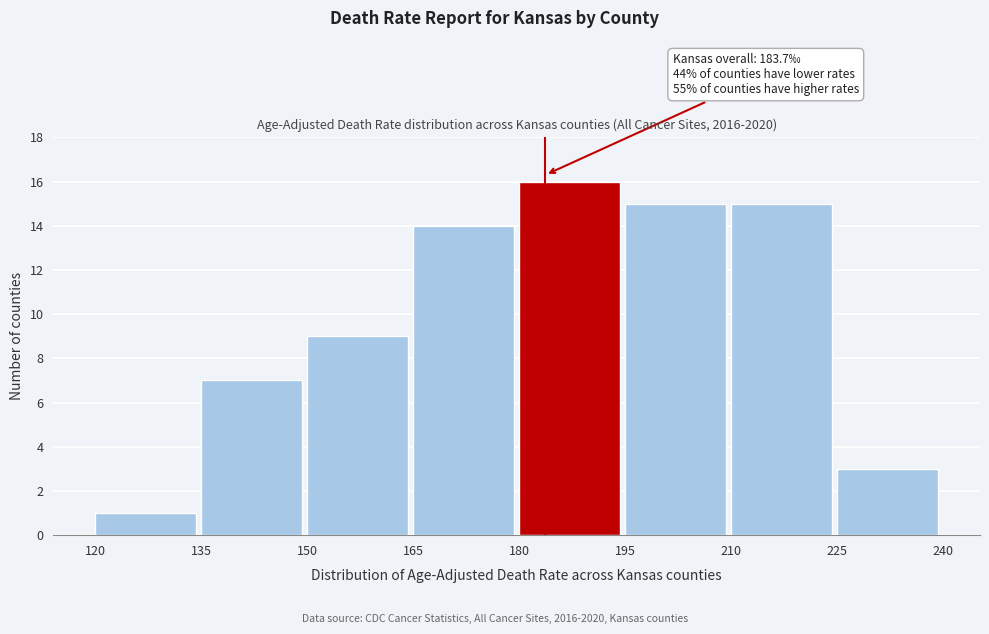

Over which range of the x-axis is the bar tallest?

180 to 195